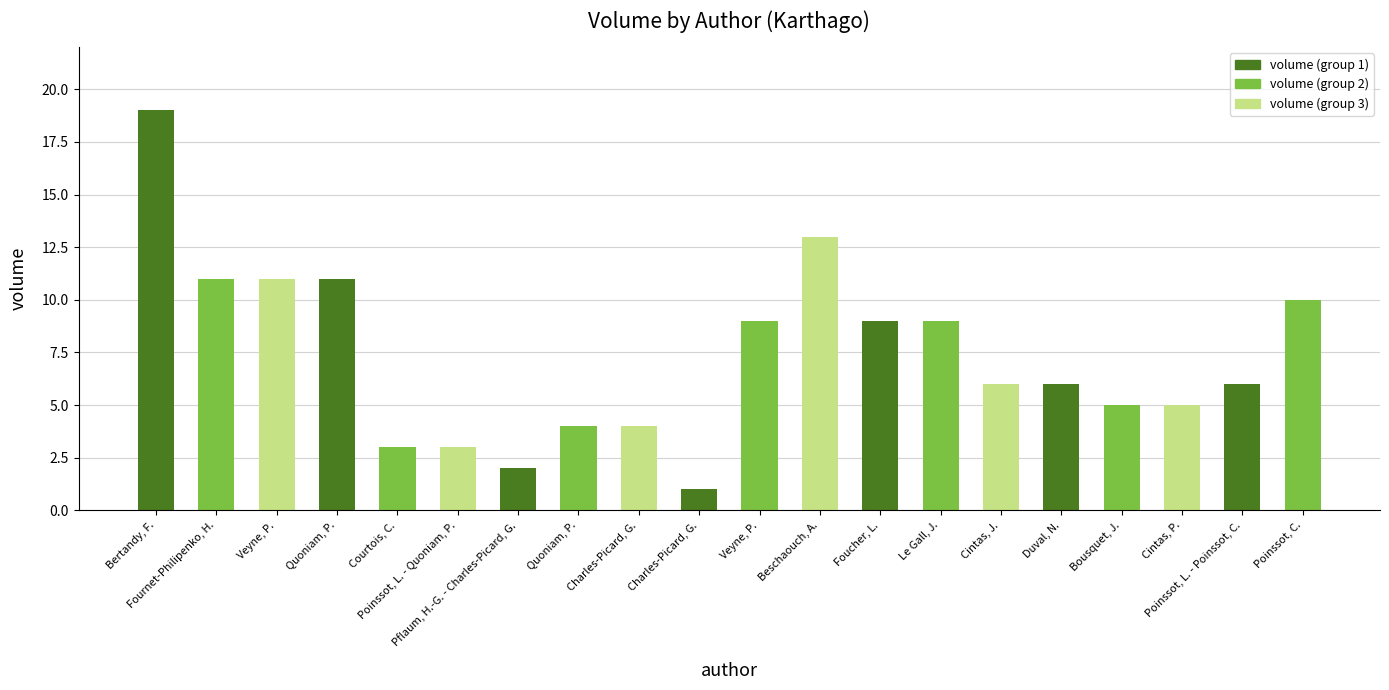

What is the average value?

7